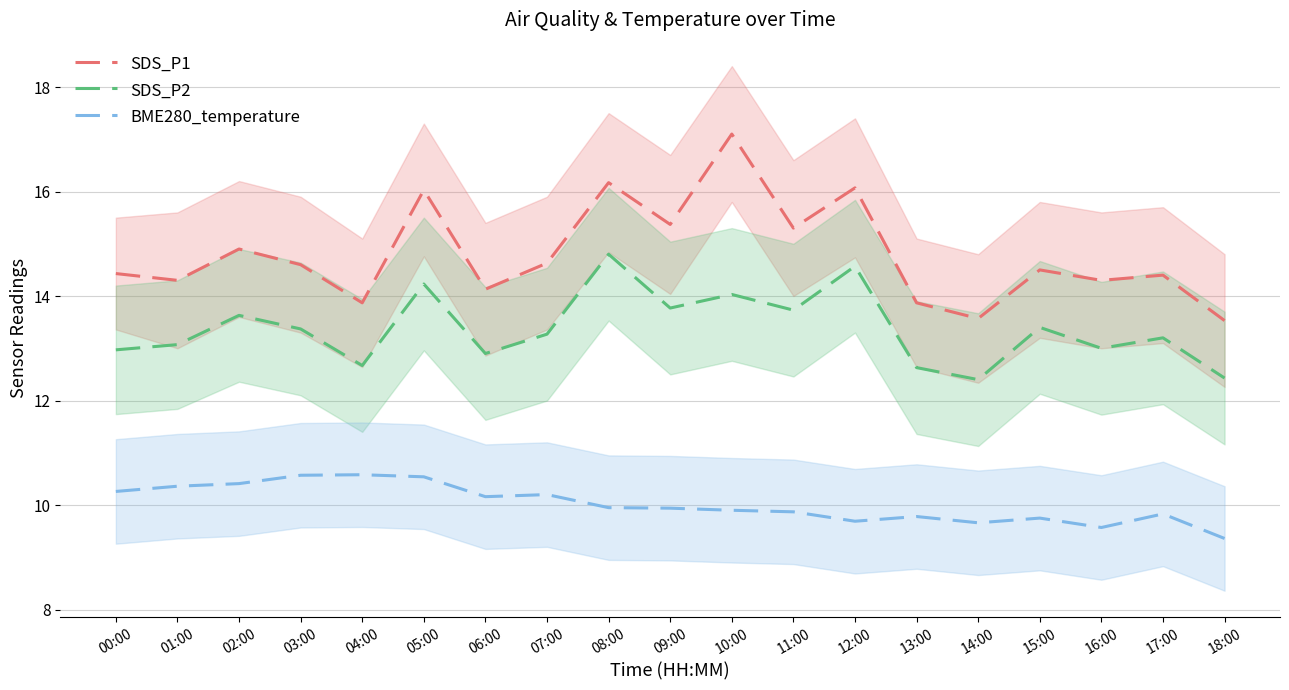

At which label is SDS_P2 closest to 13?

16:00